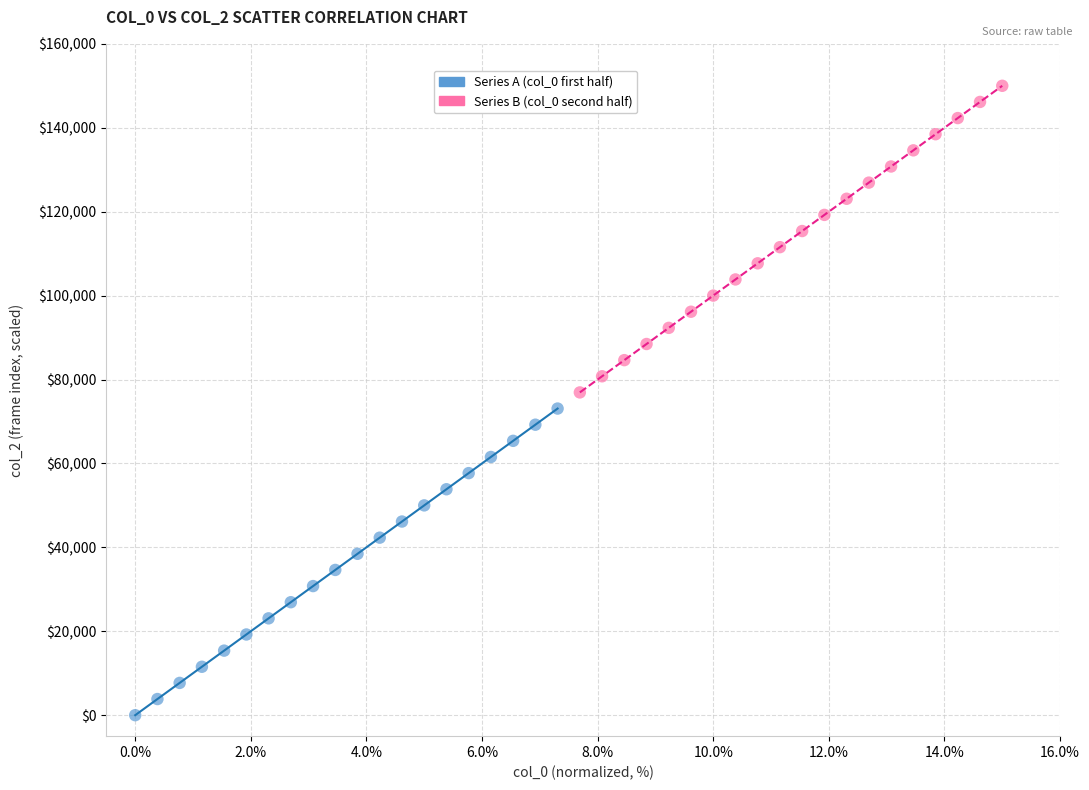

Which series reaches the minimum Y coordinate?

Series A (col_0 first half)